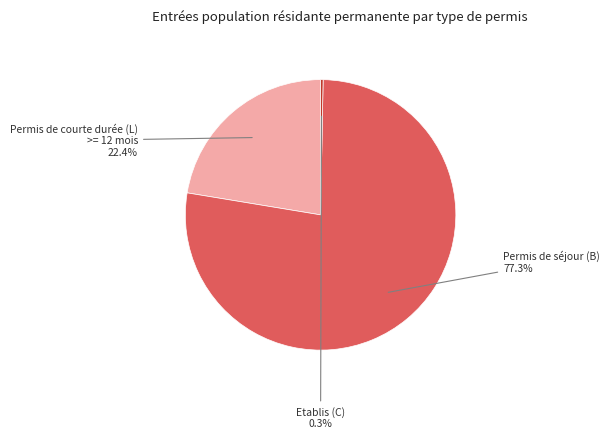

Rank the categories by value from highest to lowest.

Permis de séjour (B), Permis de courte durée (L) >= 12 mois, Etablis (C)